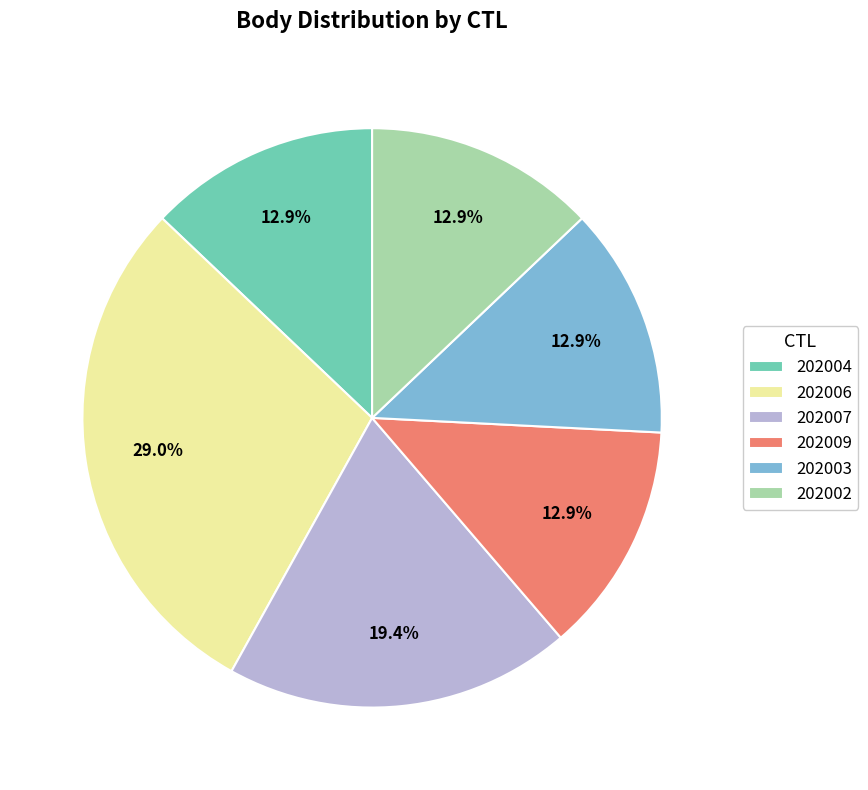

Which has a higher value, 202006 or 202009?

202006